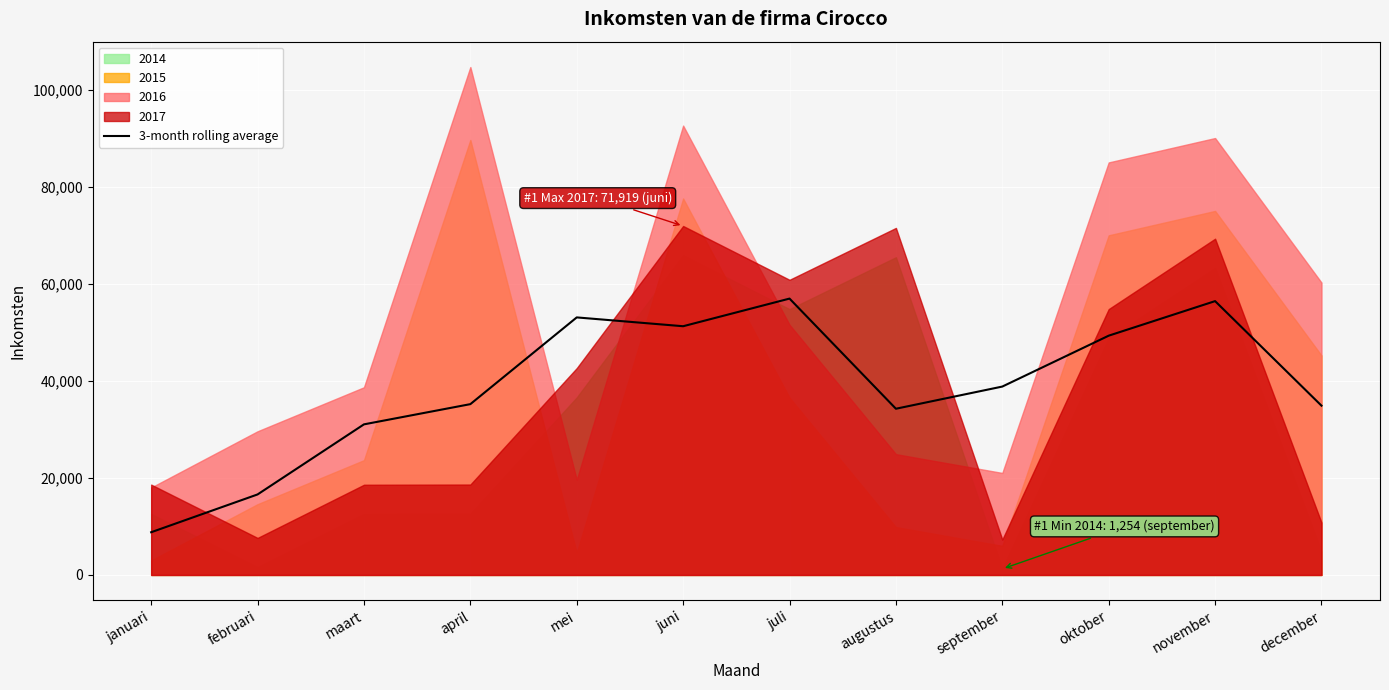

How many data points are less than 38827?

6